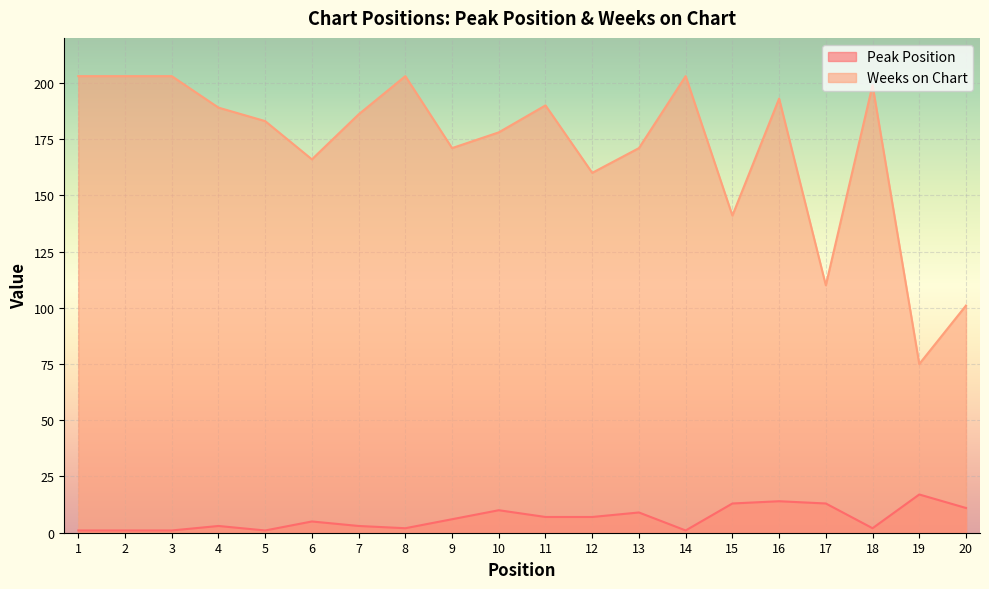

True or false: Peak Position and Weeks on Chart cross at least once.

False